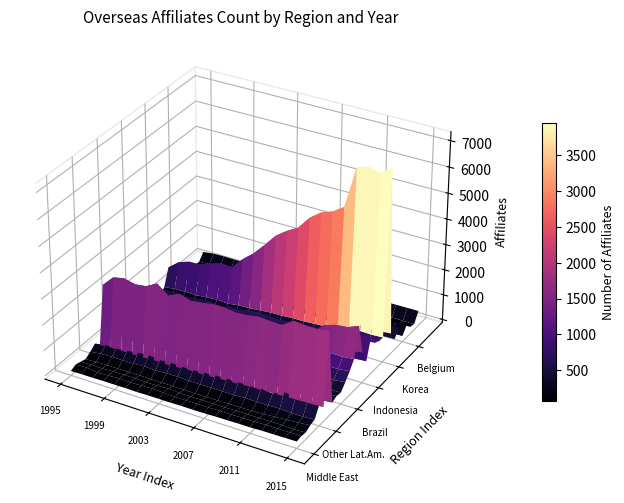

At which category is the sum across all series the highest?

20